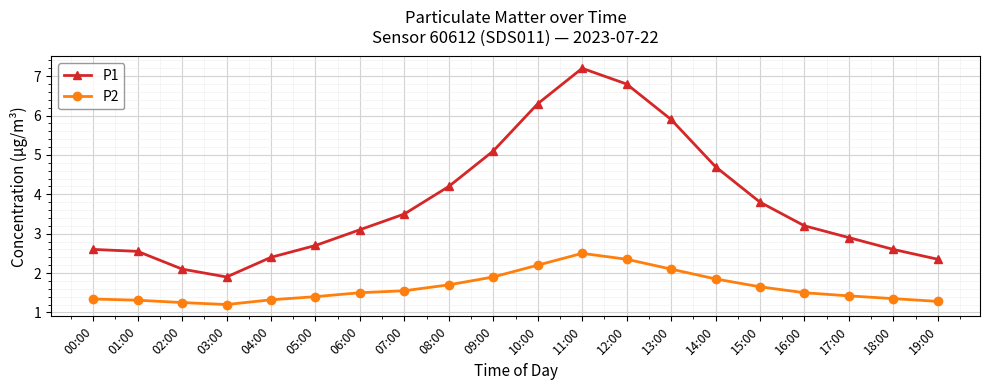

Is the value of P1 at 01:00 greater than the value of P2 at 00:00?

Yes